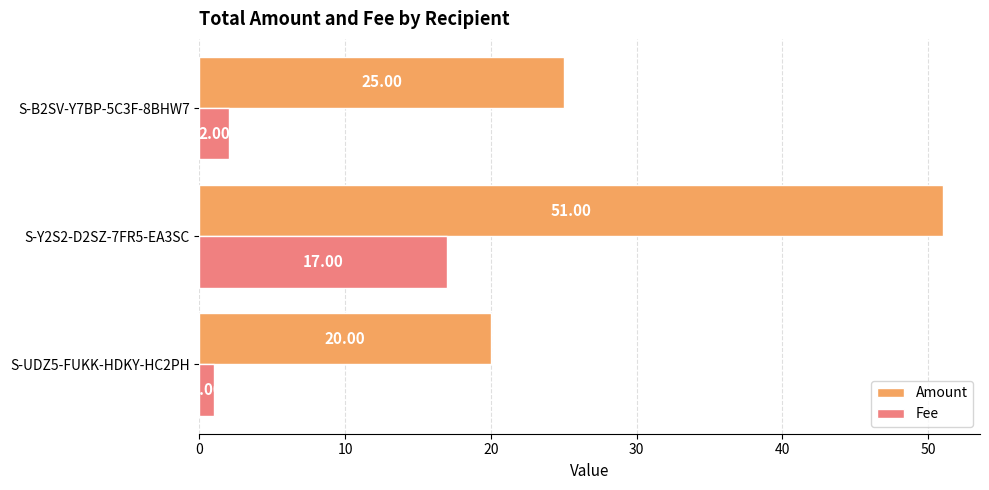

What is the sum of all Amount values?

96